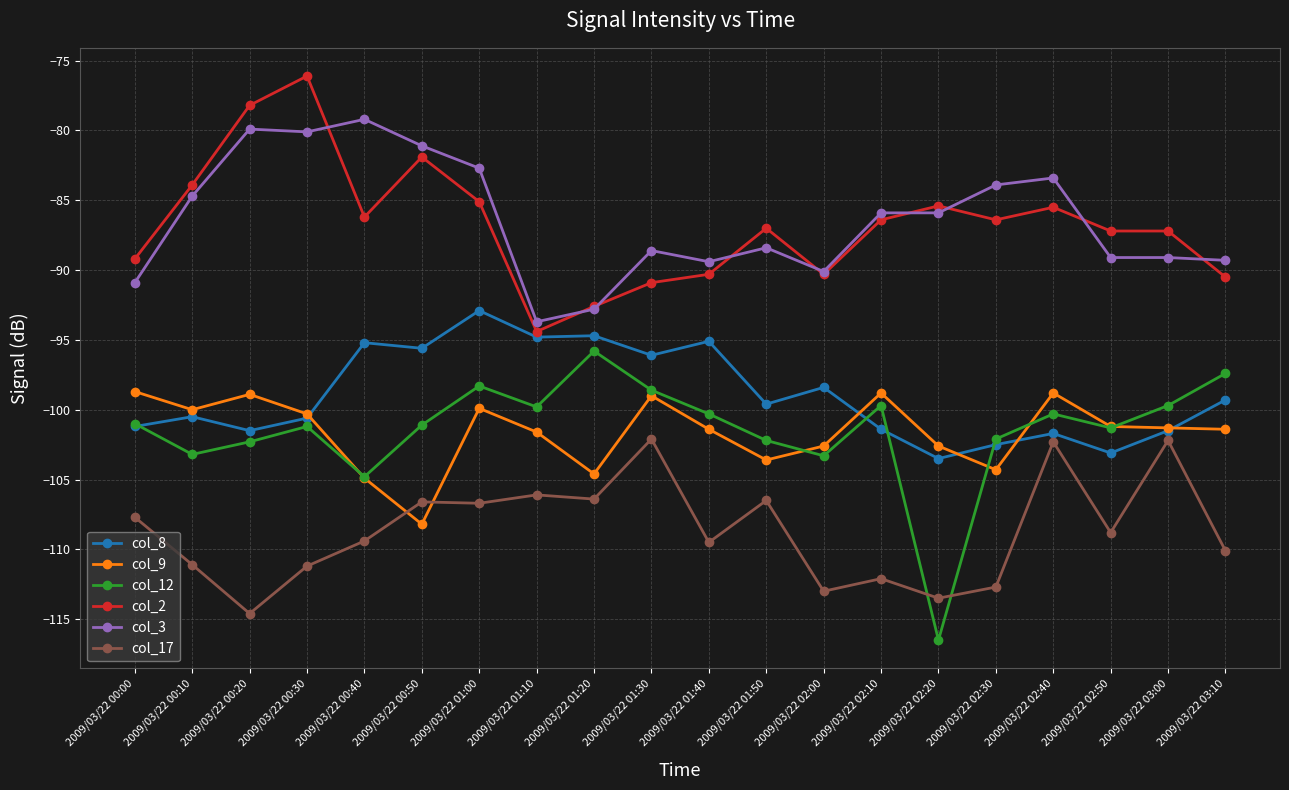

What is the maximum value shown in the chart?

-76.1